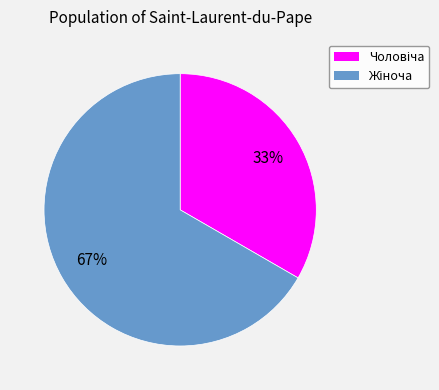

To the nearest percent, what is the average slice percentage?

50%